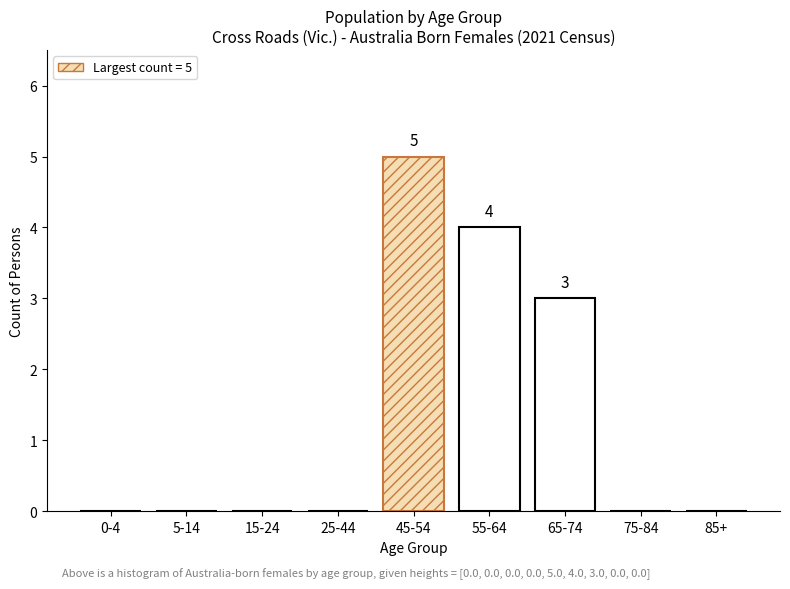

Reading left to right, list all the values displayed in this chart.

0-4=0	5-14=0	15-24=0	25-44=0	45-54=5	55-64=4	65-74=3	75-84=0	85+=0